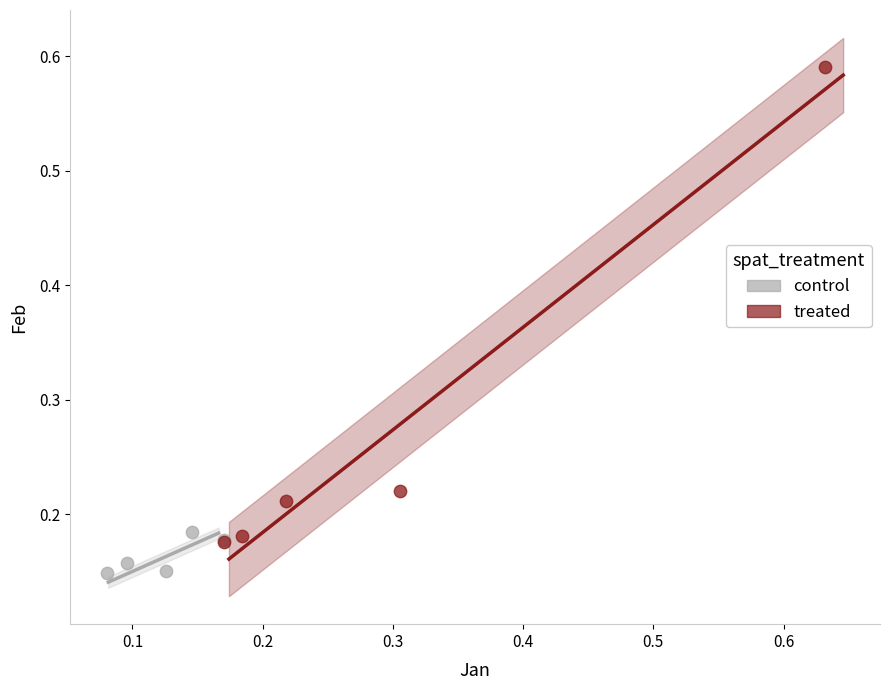

Which series has the largest Y range (max minus min)?

treated